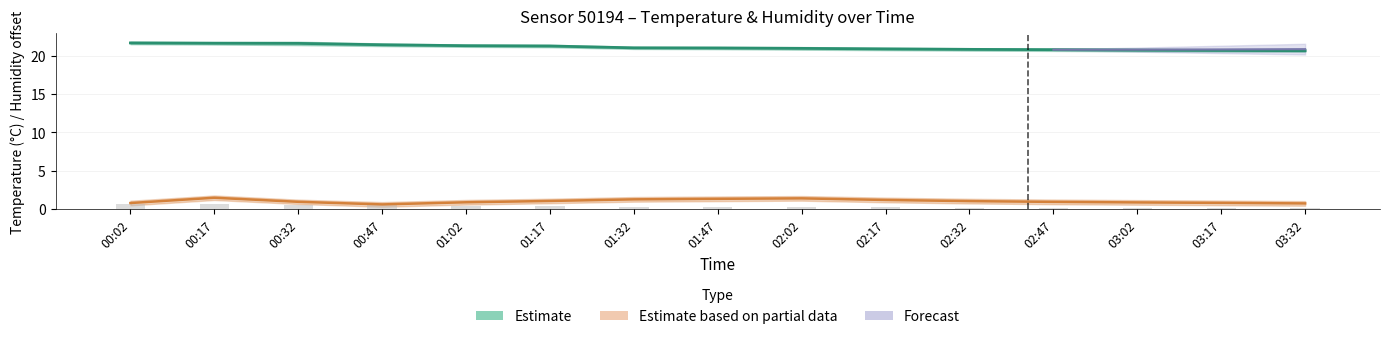

Reading left to right, transcribe all the data shown in this chart.

Estimate based on partial data: 0.8	1.5	1.0	0.6	0.9	1.1	1.3	1.3	1.4	1.2	1.0	1.0	0.9	0.8	0.8
Estimate: 21.7	21.6	21.6	21.4	21.3	21.3	21.0	21.0	20.9	20.9	20.8	20.8	20.7	20.7	20.6